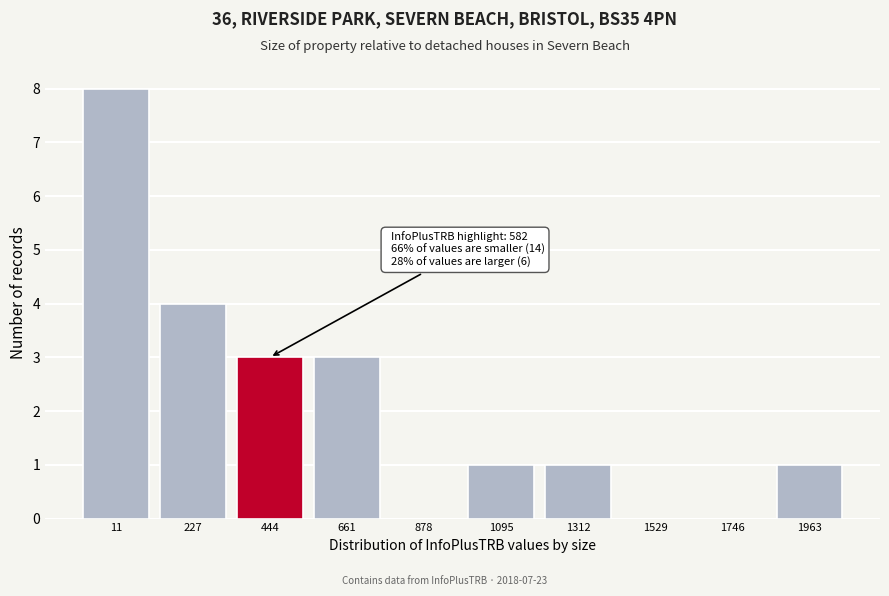

Reading left to right, what are all the values shown in this chart?

11=8	227=4	444=3	661=3	878=0	1095=1	1312=1	1529=0	1746=0	1963=1